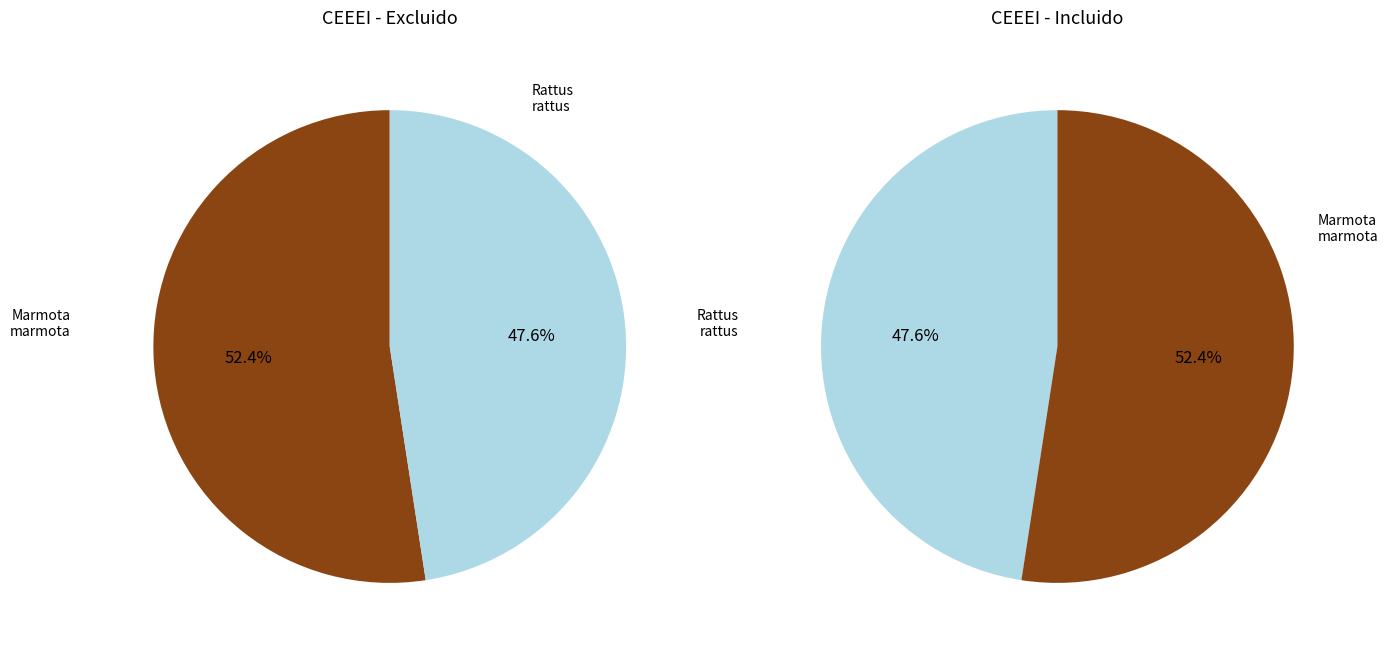

What is the ratio of the value at Marmota marmota (Linnaeus, 1758) to the value at Rattus rattus (Linnaeus, 1758)?

1.1